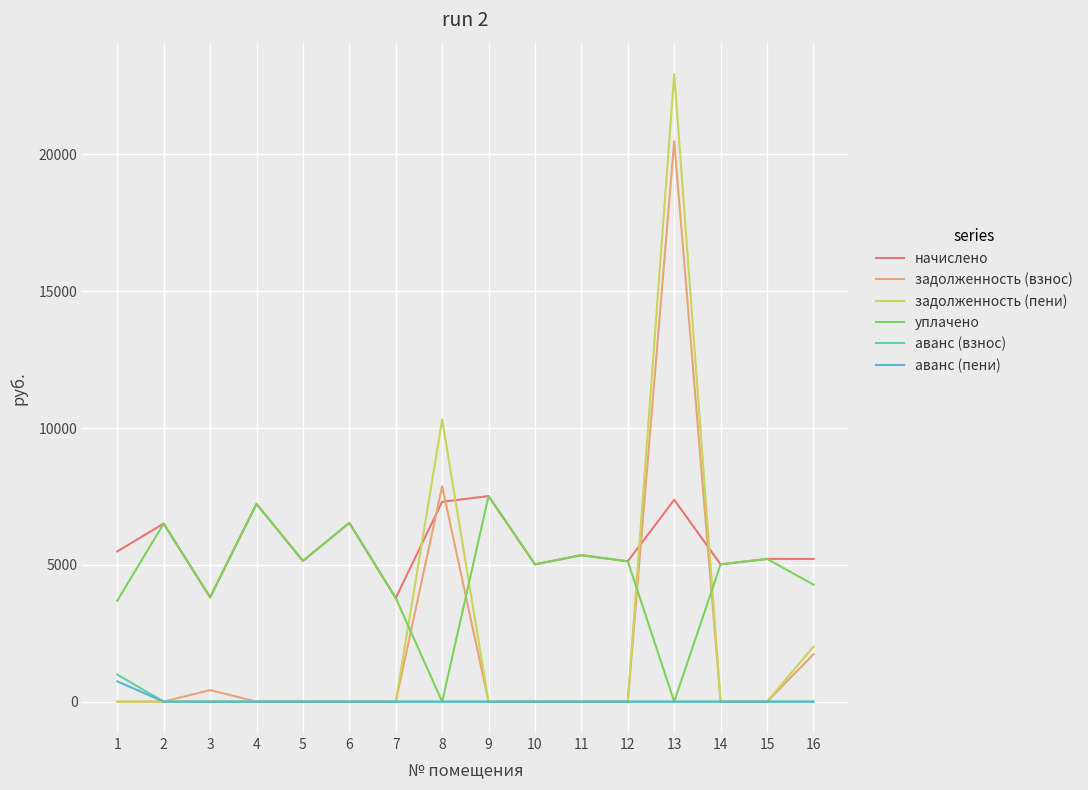

Which series ends up on top after the final intersection of задолженность (пени) and уплачено?

уплачено